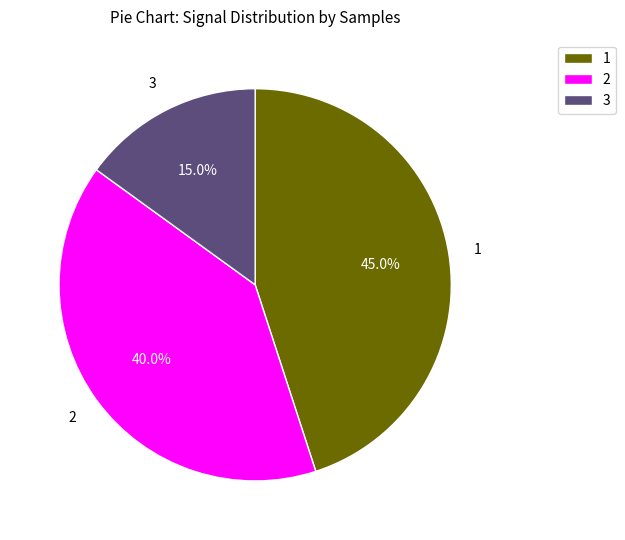

Do 1 and 2 together represent more than half of the pie?

Yes